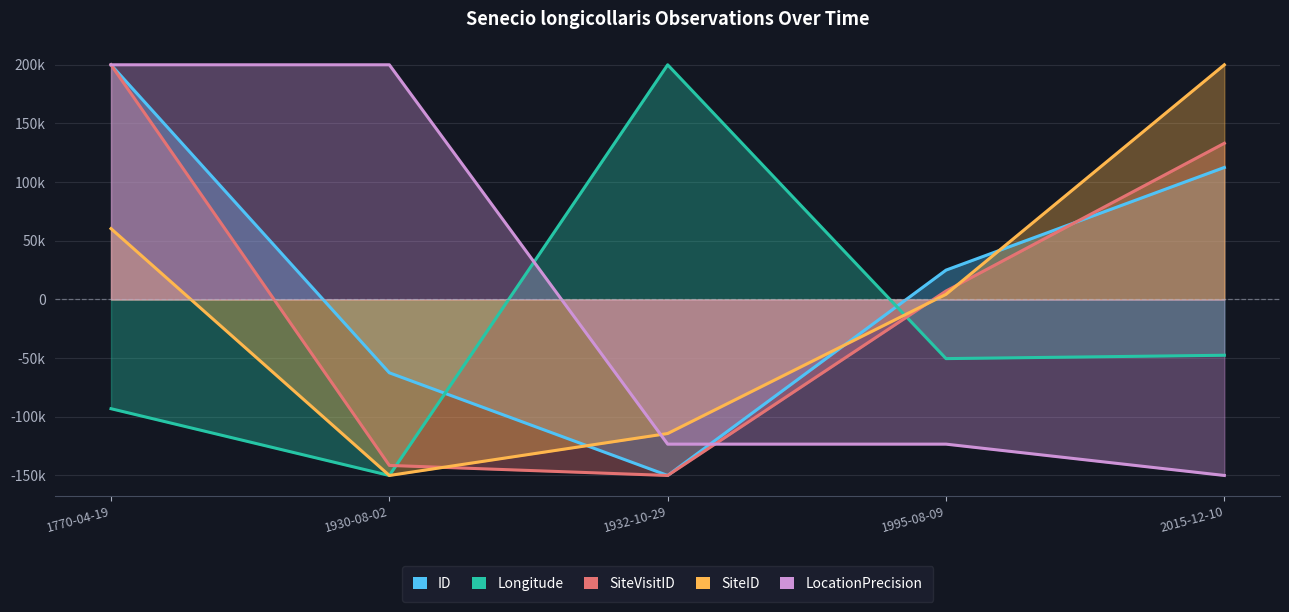

At which label does SiteVisitID first exceed 7190?

1770-04-19